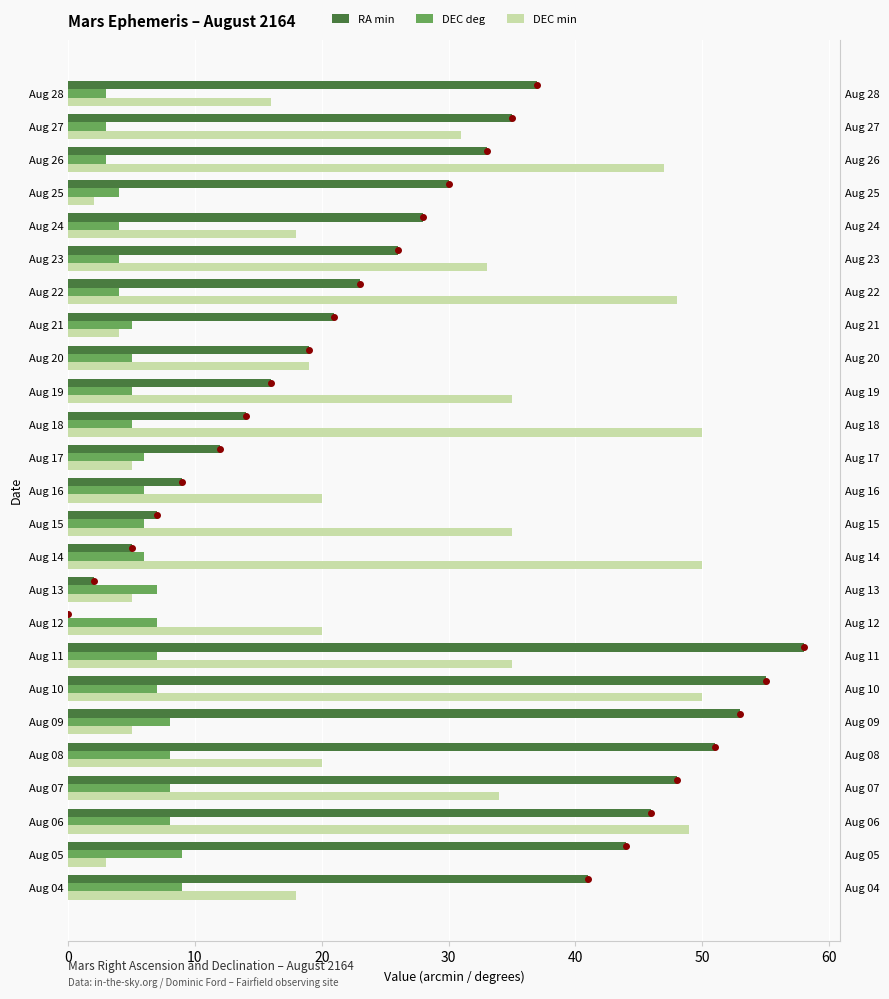

Is the value of DEC min at Aug 13 greater than the value of RA min at Aug 12?

Yes